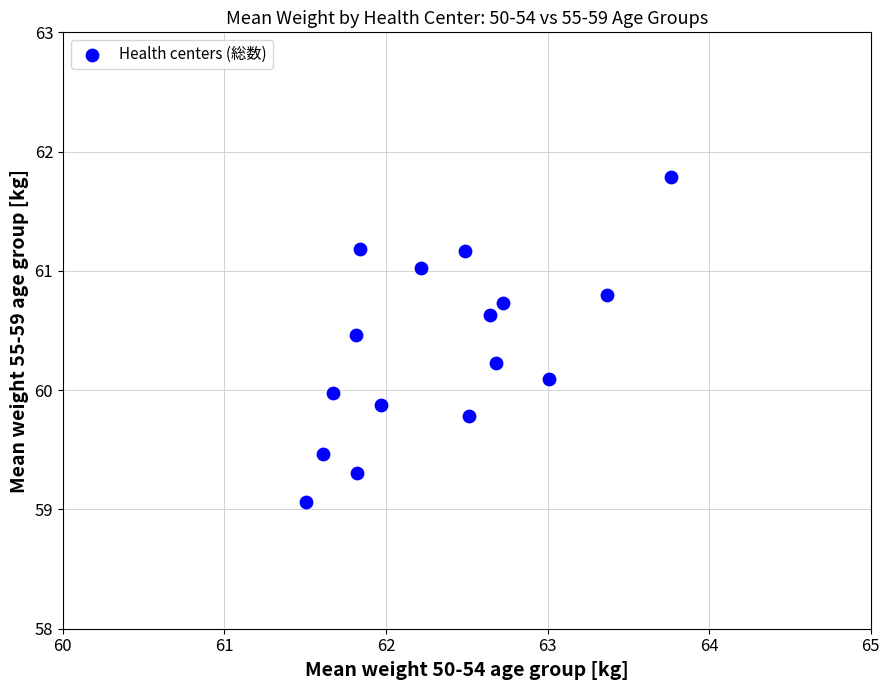

What is the range of Y values (max minus min)?

2.7